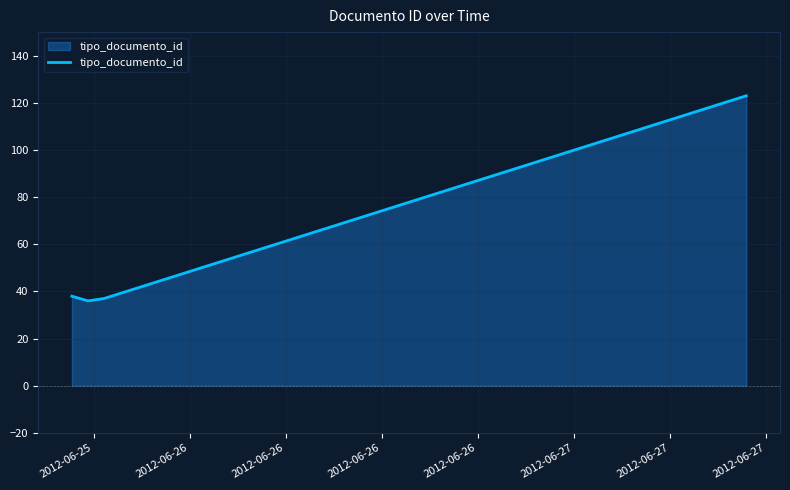

What is the greatest value displayed?

123